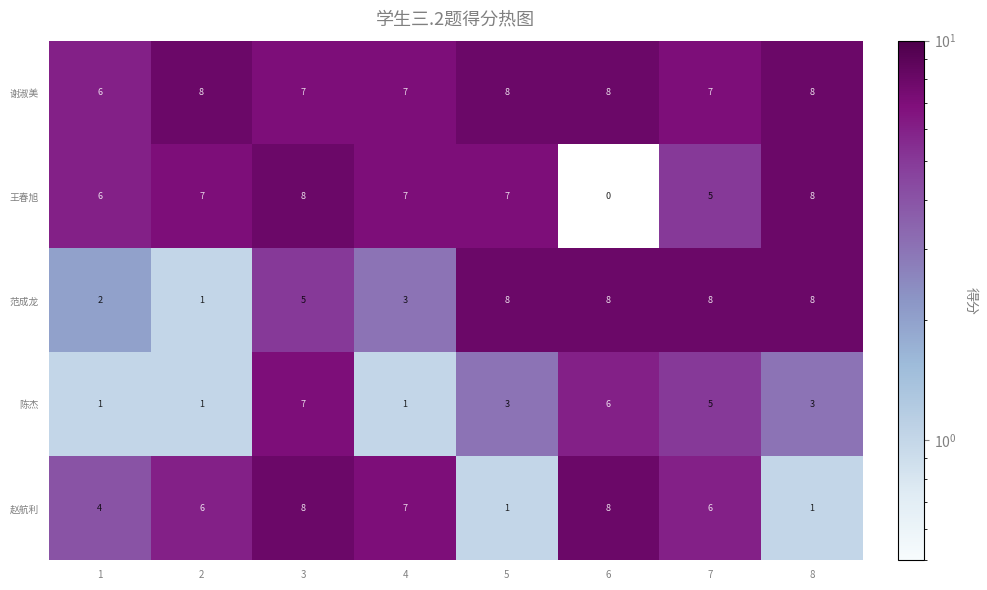

What is the sum of the 谢淑美 values at 3 and 7?

14